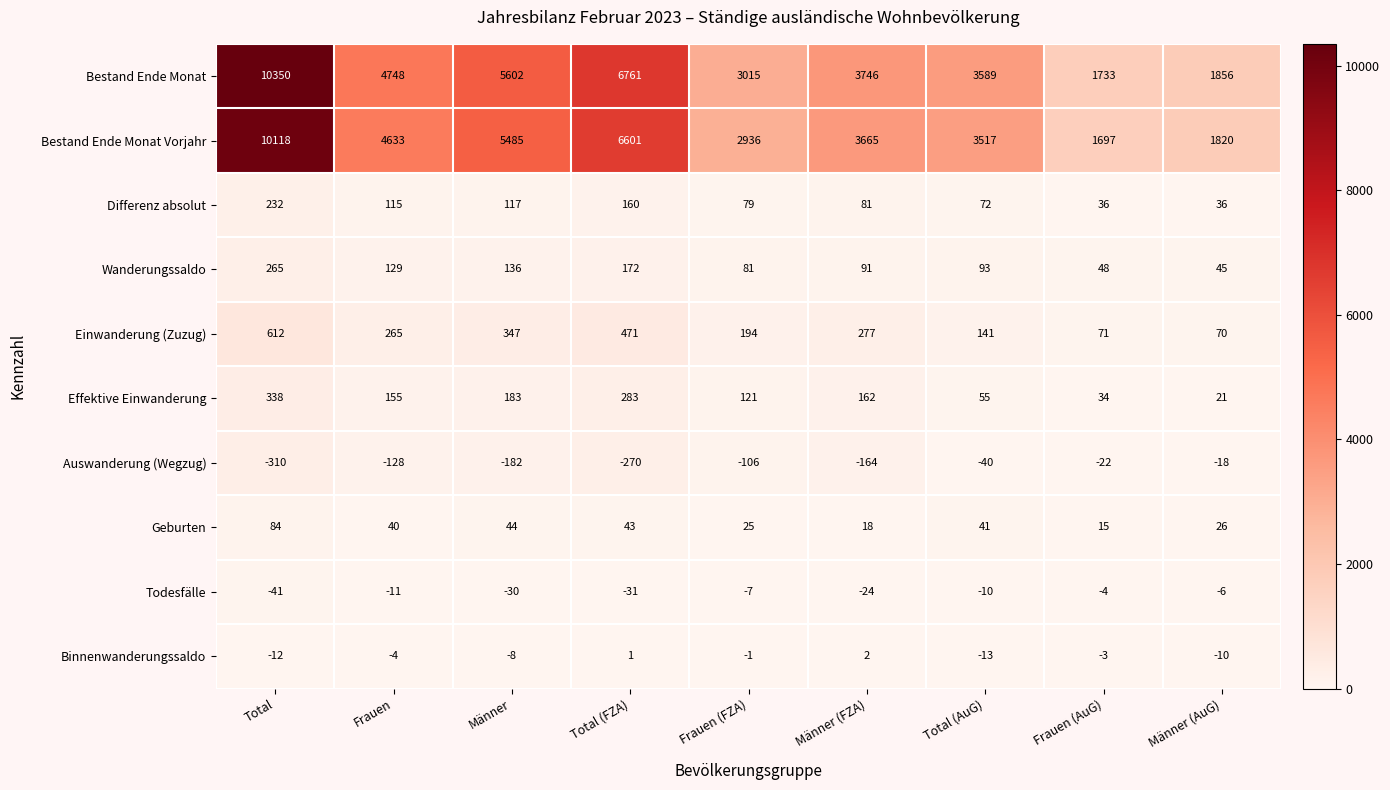

What is the minimum value shown in the chart?

-310